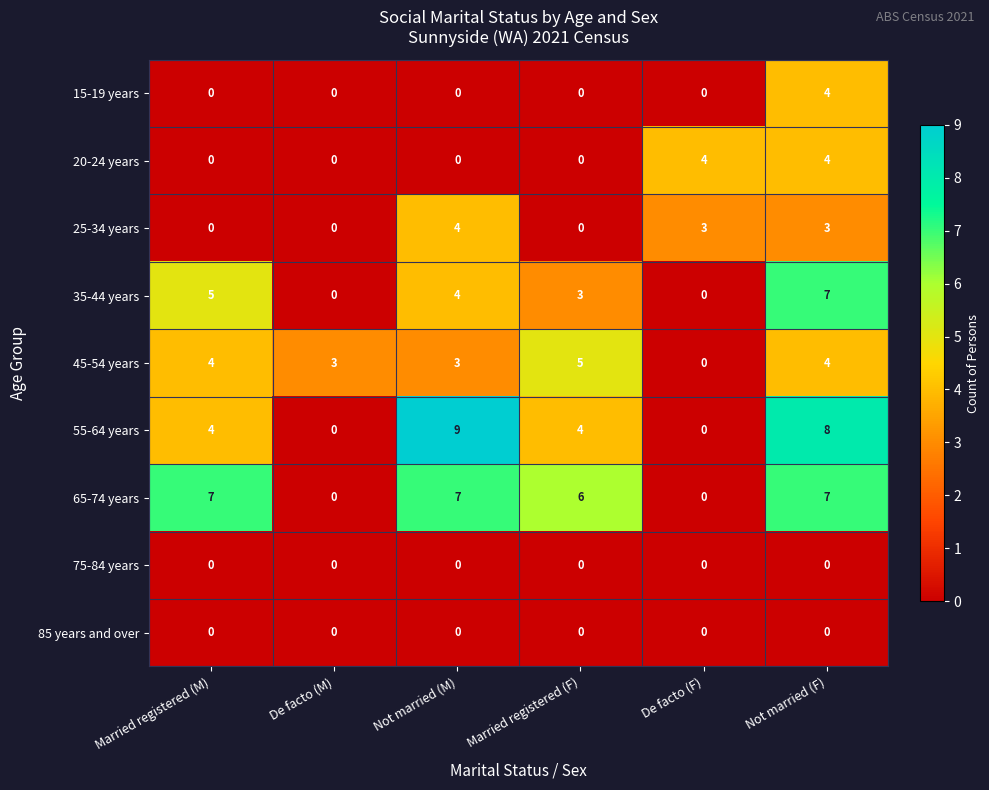

The value of 15-19 years at Married registered (M) is 0. True or false?

True